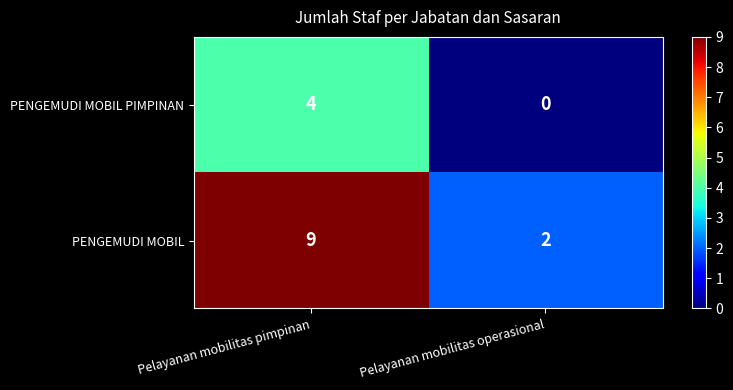

At which category does the chart reach its peak across all series?

Pelayanan mobilitas pimpinan